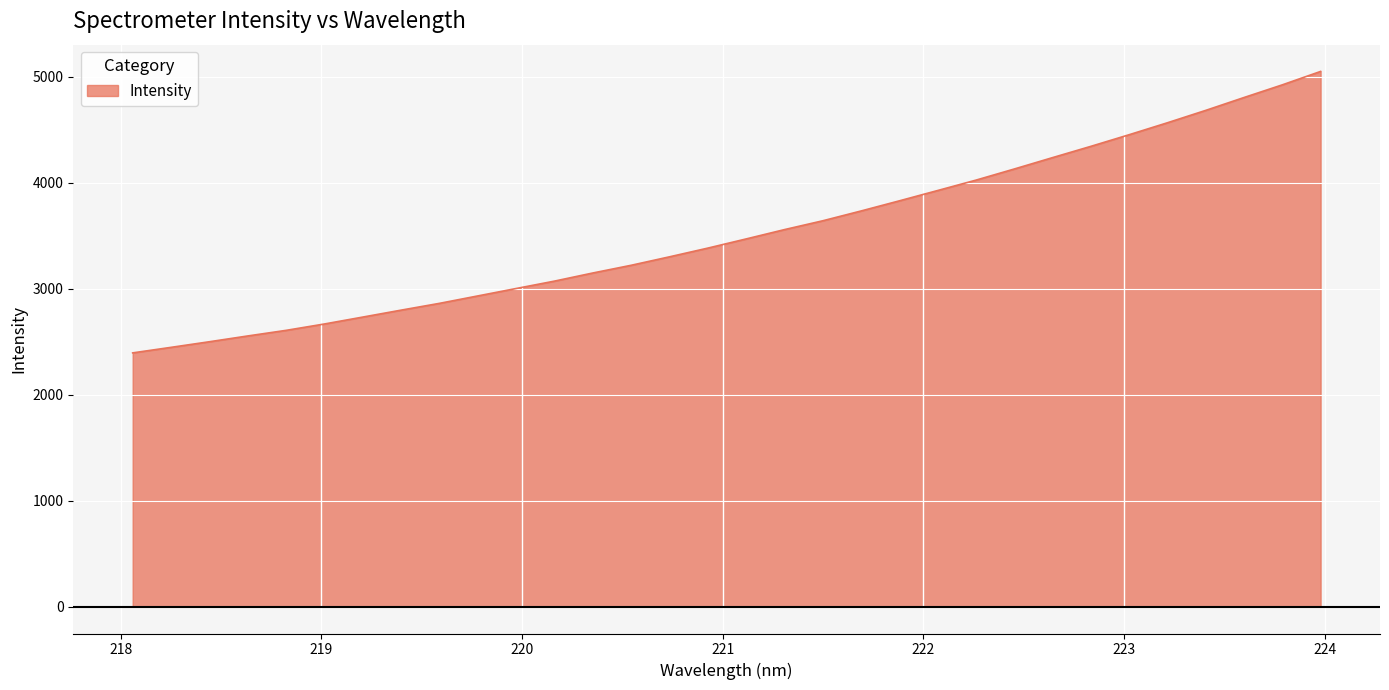

What is the greatest value displayed?

5047.8